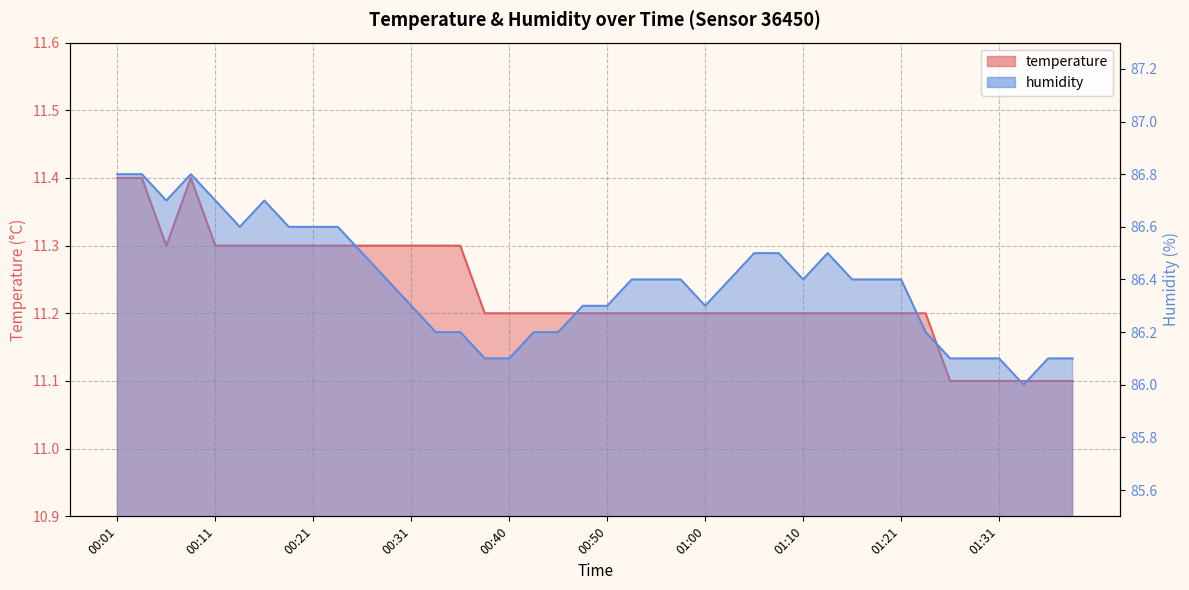

True or false: temperature and humidity cross at least once.

False